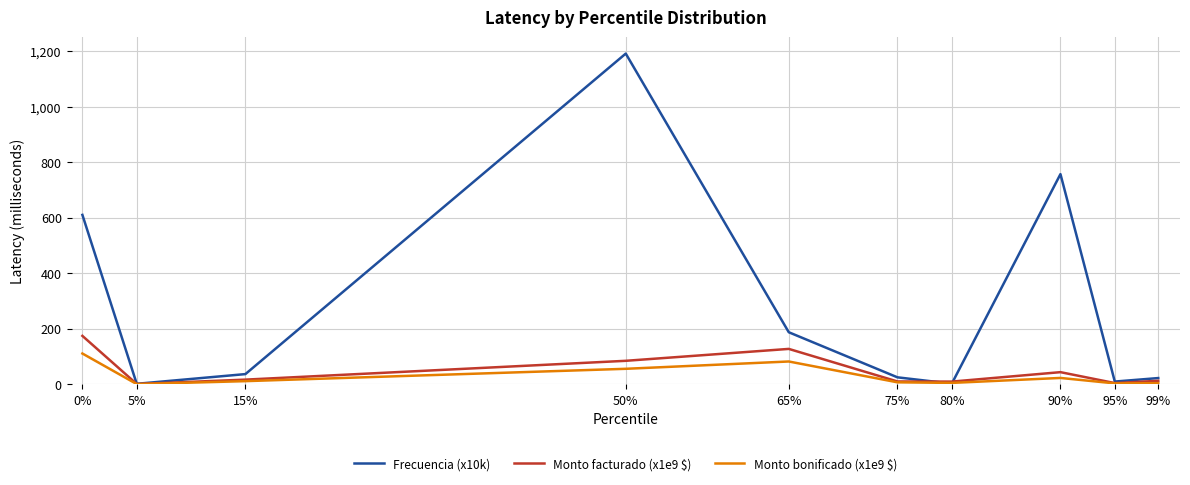

Is the value of Monto facturado (x1e9 $) at 0% greater than the value of Frecuencia (x10k) at 75%?

Yes